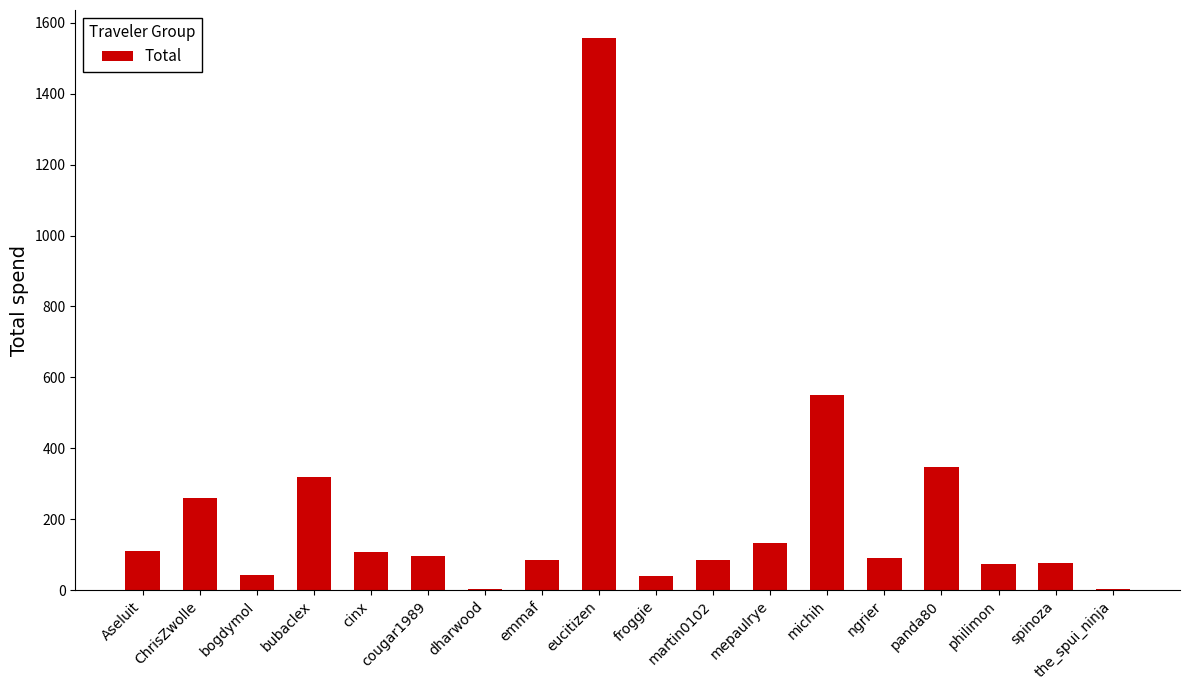

What is the sum of all values?

3978.0